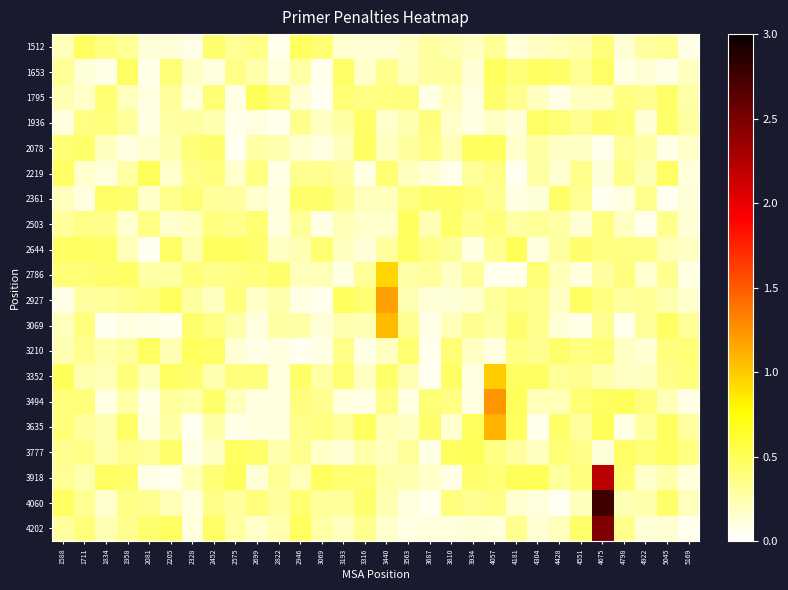

Between 4181 and 2328, which is larger?

4181